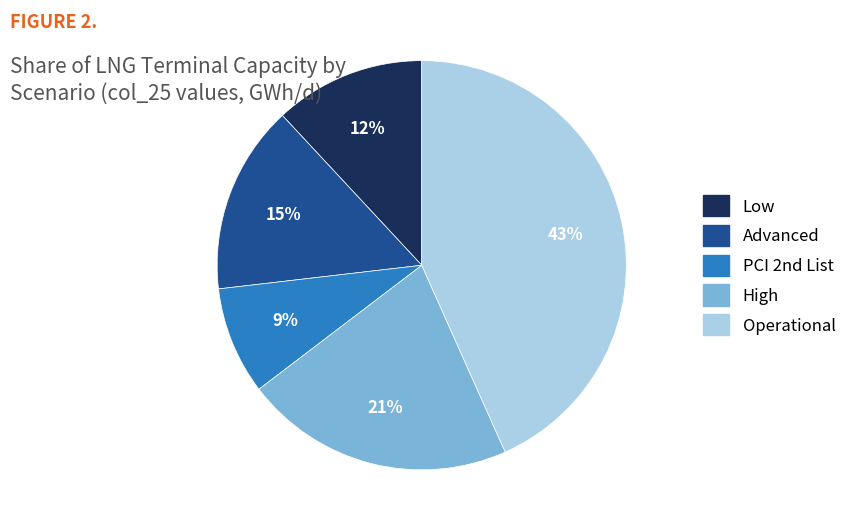

What percentage is the Low slice, to the nearest percent?

12%